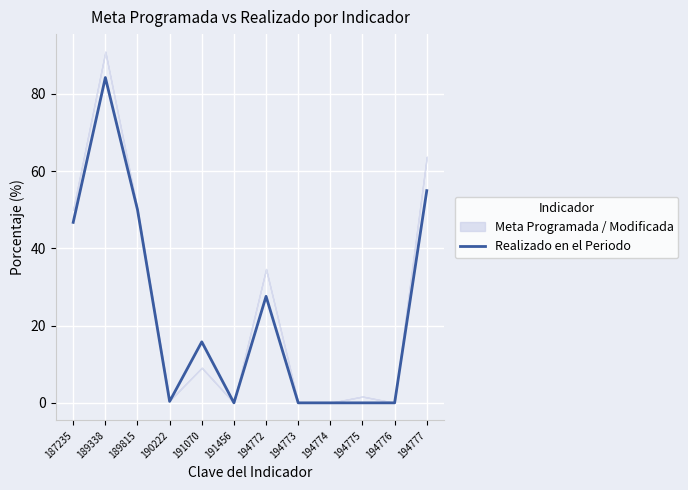

List the labels in order of value, smallest first.

191456, 194773, 194774, 194775, 194776, 190222, 191070, 194772, 187235, 189815, 194777, 189338